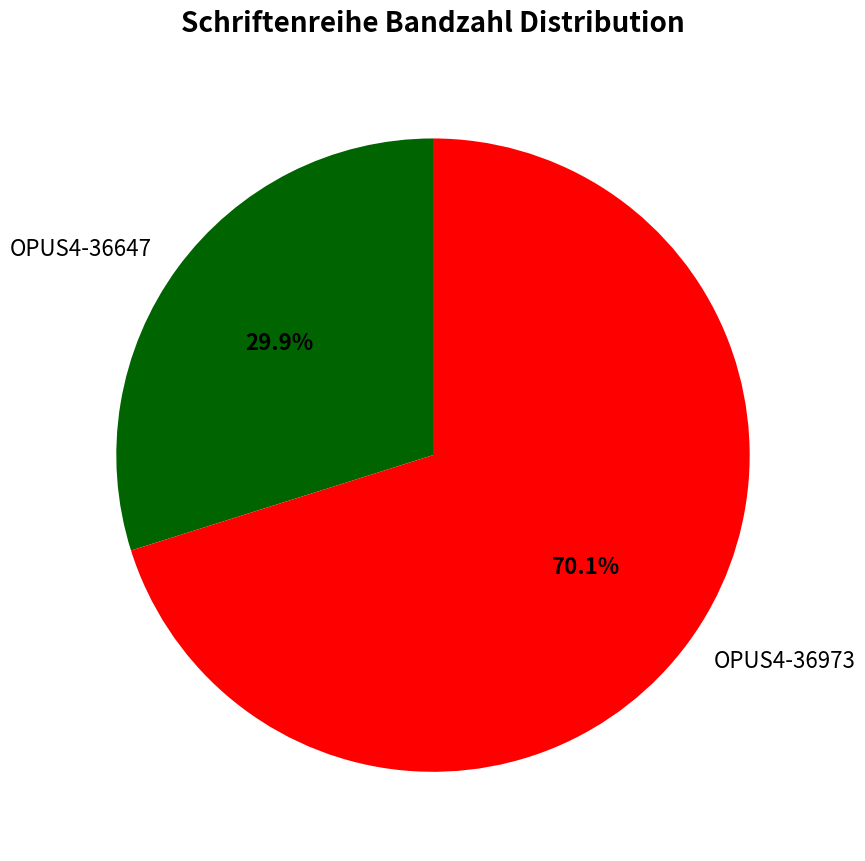

Is there any slice that represents more than half of the pie?

Yes